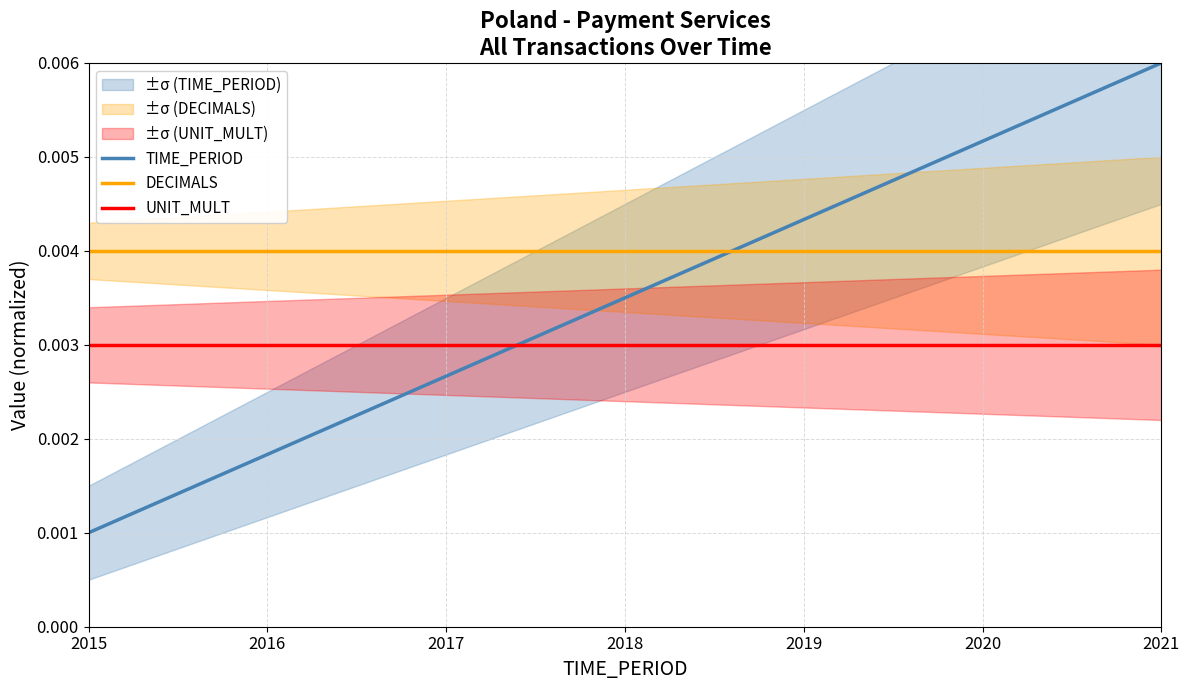

At which label does TIME_PERIOD reach its peak?

2021